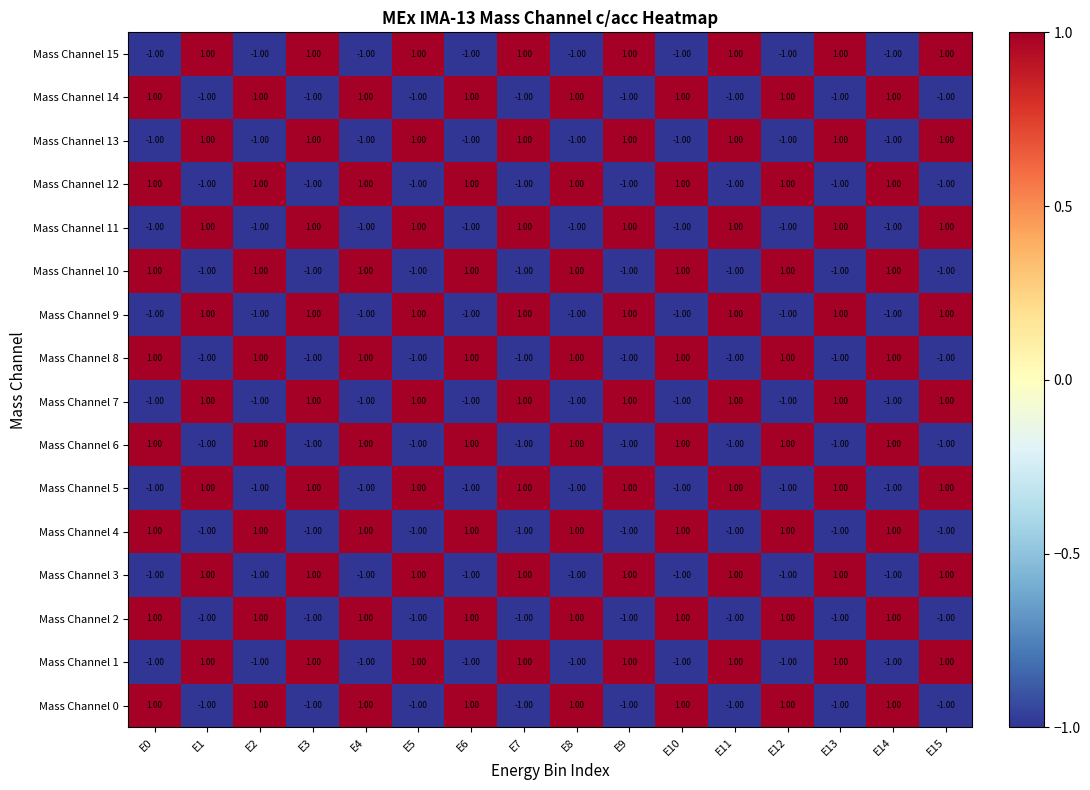

How many categories are shown in the chart?

16